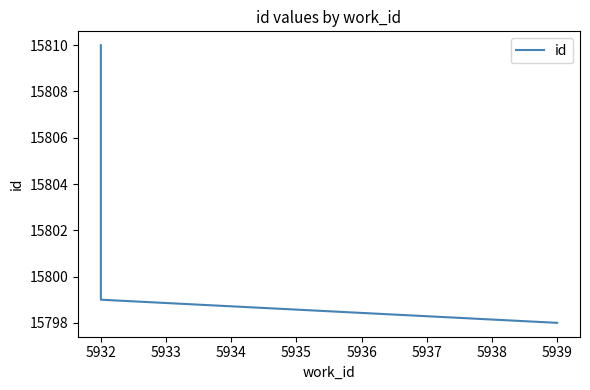

What is the sum of all values?

47407